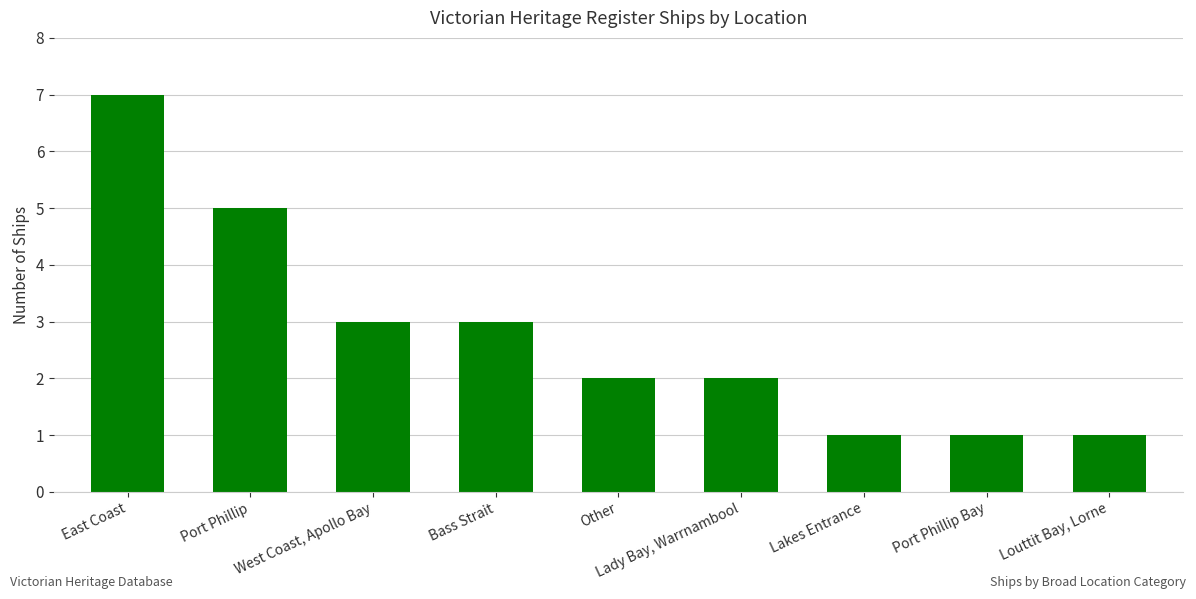

What is the sum of the values at Lady Bay, Warrnambool and Lakes Entrance?

3